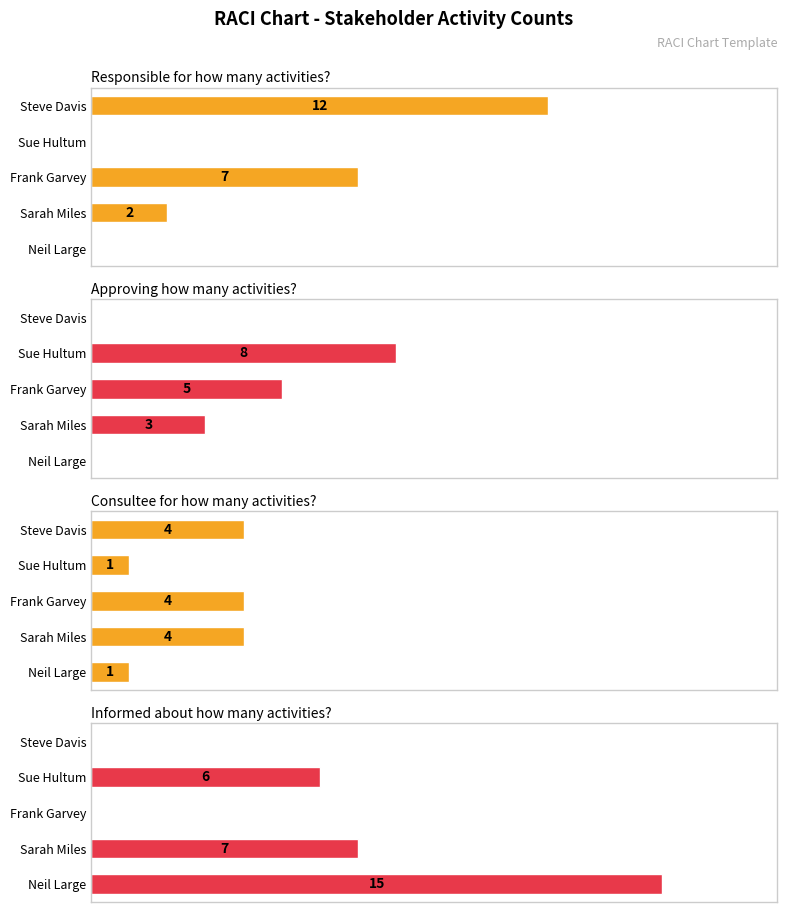

Which series has the largest total across all categories?

Informed about how many activities?